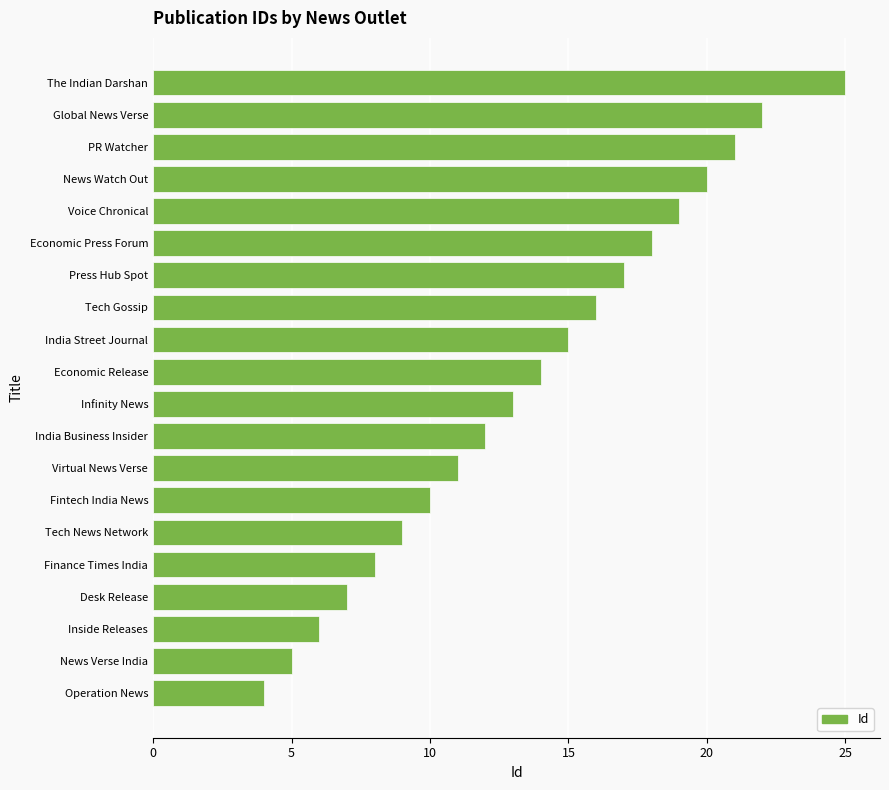

What is the approximate value at News Verse India?

5